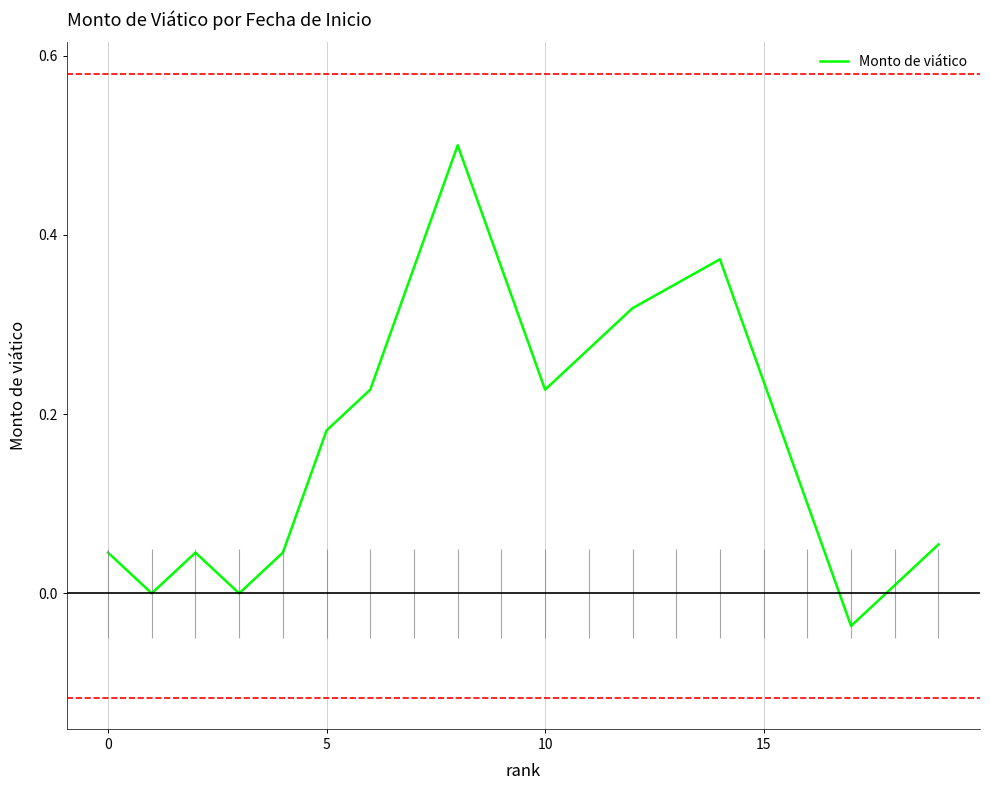

How many lines are shown in the chart?

1